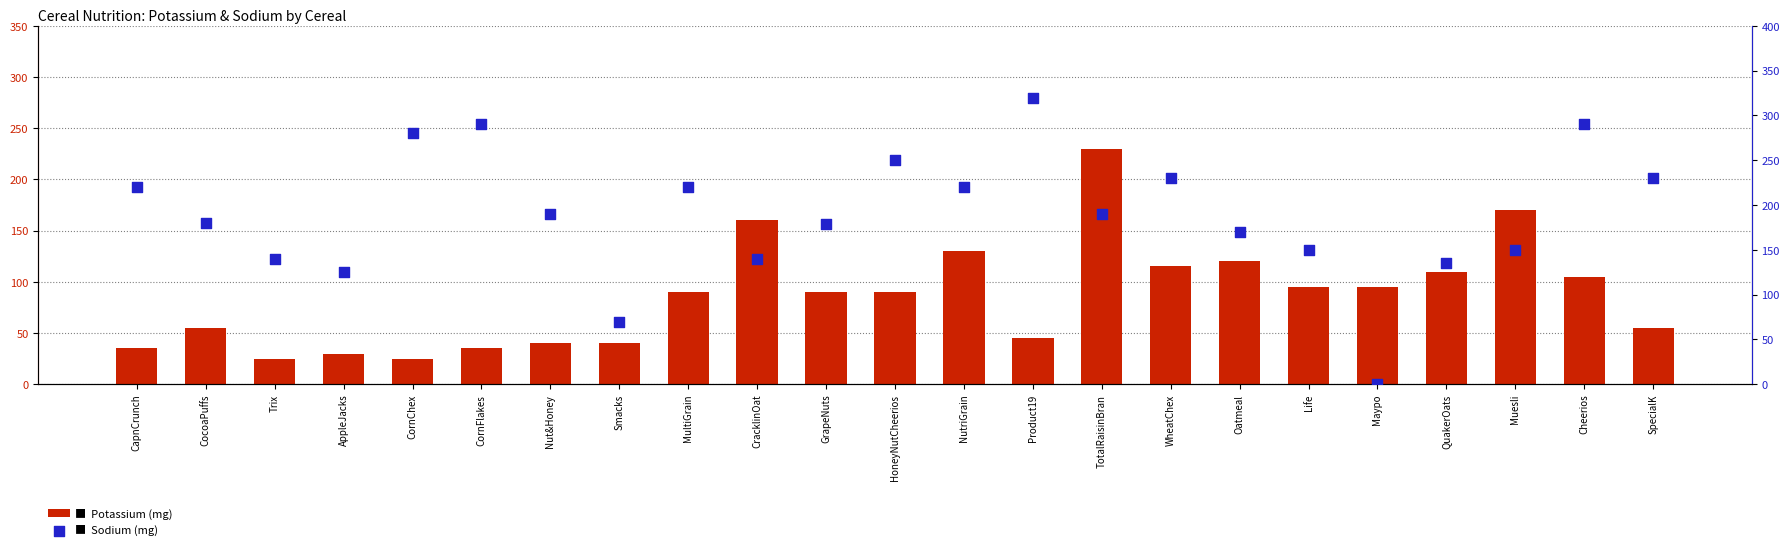

Which series has the largest Y range (max minus min)?

Sodium